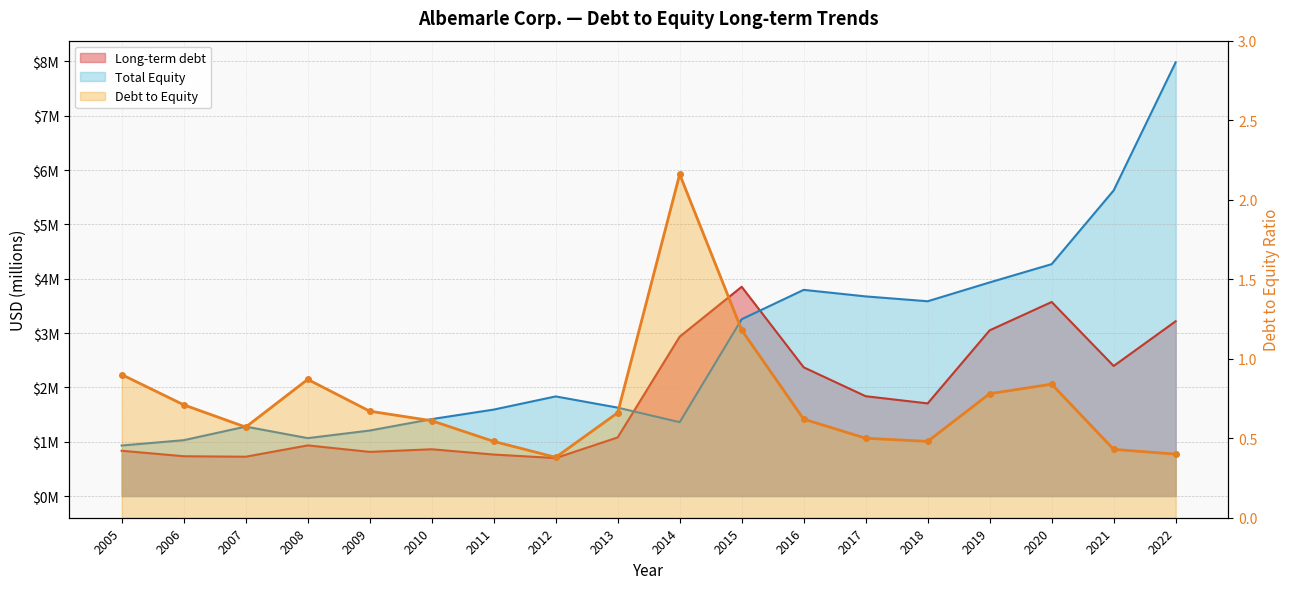

What is the sum of the Long-term debt values at 2021 and 2022?

5.6